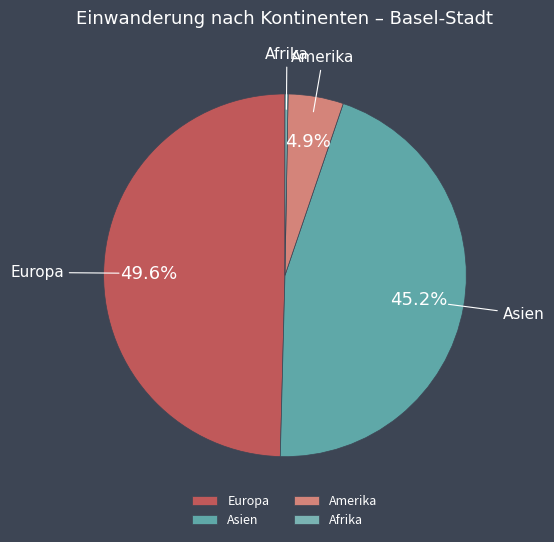

What is the ratio of the value at Asien to the value at Europa?

0.9